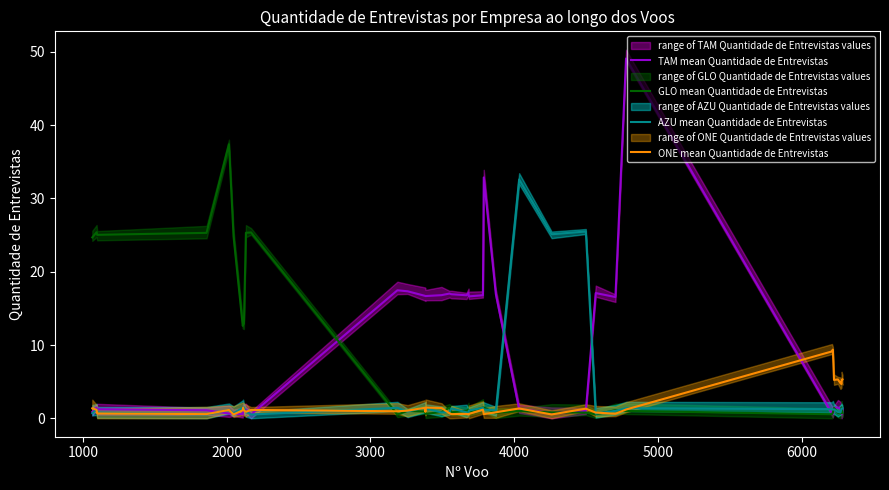

What is the highest value of the GLO mean Quantidade de Entrevistas series?

37.4